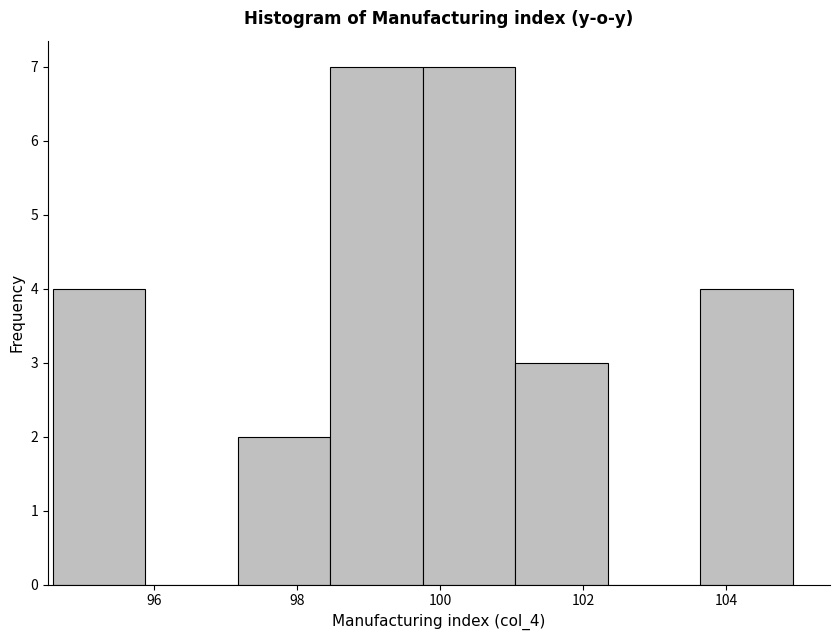

How tall is the bar that spans 101.0 to 102.4 on the x-axis? Neither the bar edges nor the heights are printed on the chart, so give them approximately, as read against the axes.

3